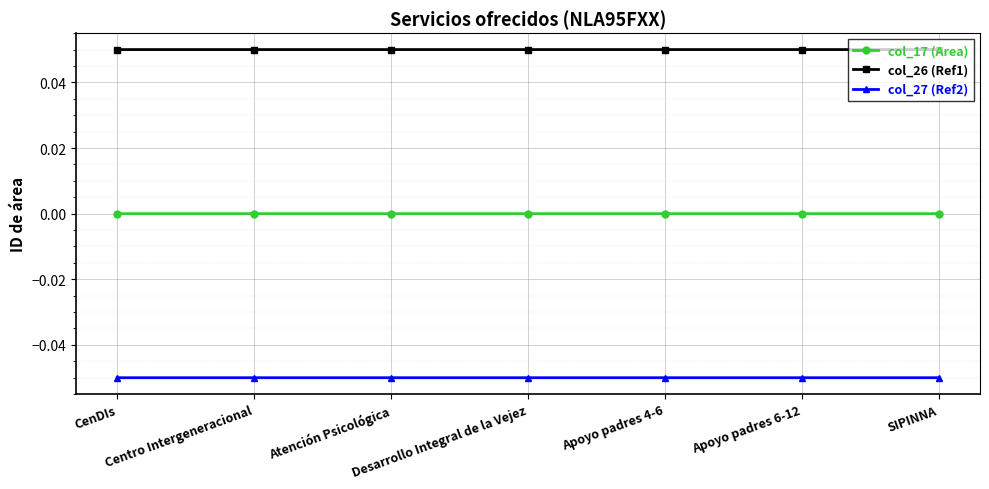

Rank the series by their maximum value, from lowest to highest.

col_27 (Ref2), col_17 (Area), col_26 (Ref1)